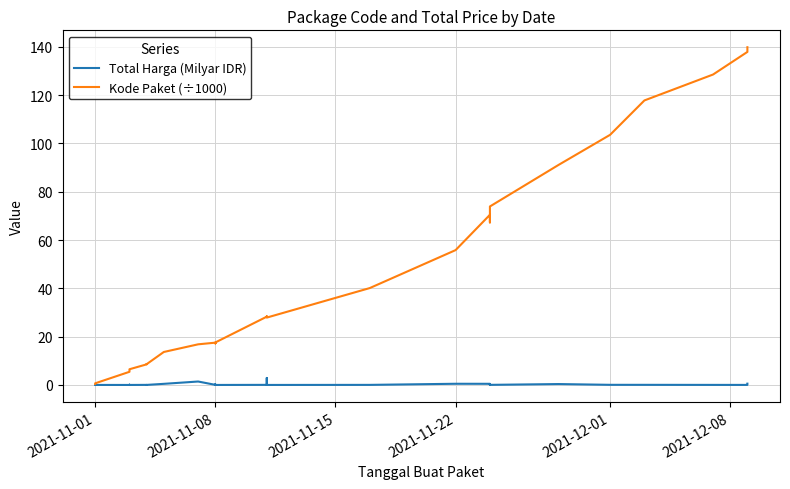

True or false: Kode Paket (÷1000) and Total Harga (Milyar IDR) cross at least once.

False